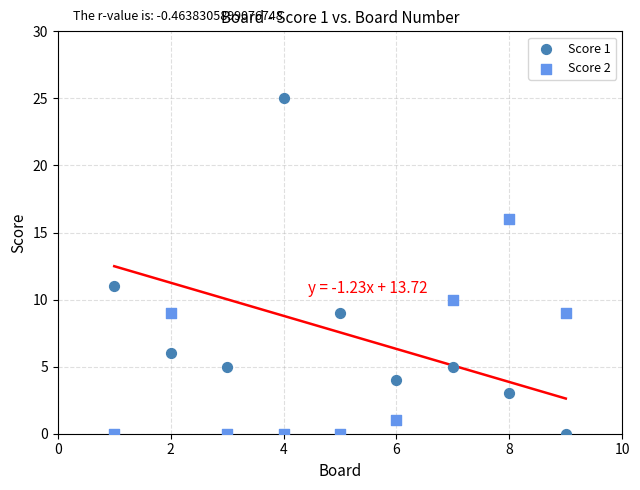

What is the X range (max minus min) for the scatter plot?

8